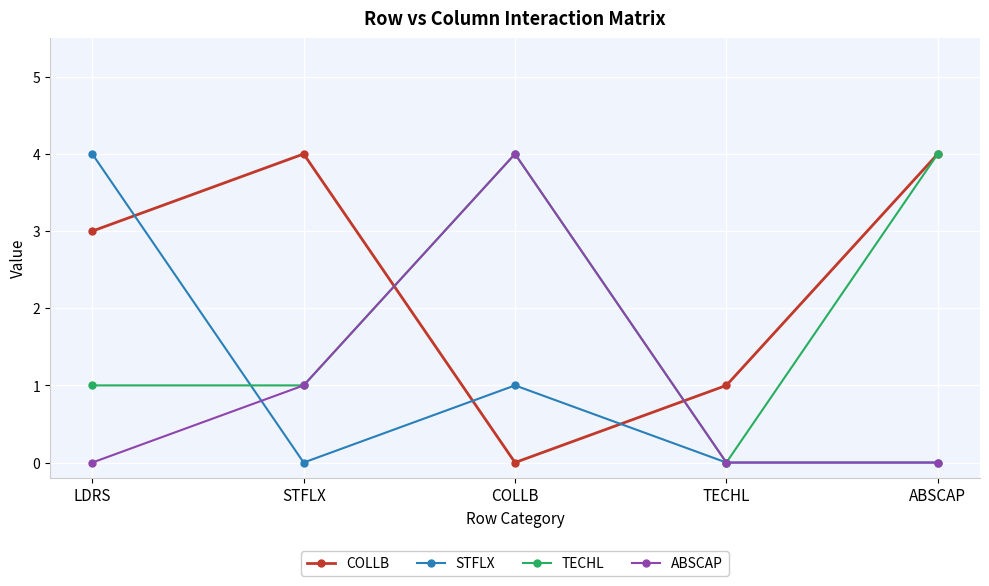

Which series changed the most between STFLX and COLLB?

COLLB